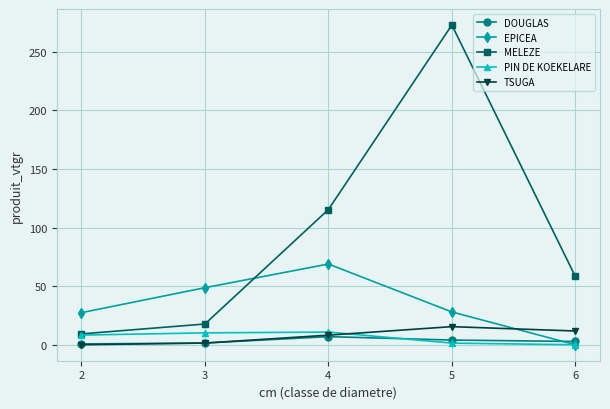

Does the chart display data point markers on the line(s)?

Yes